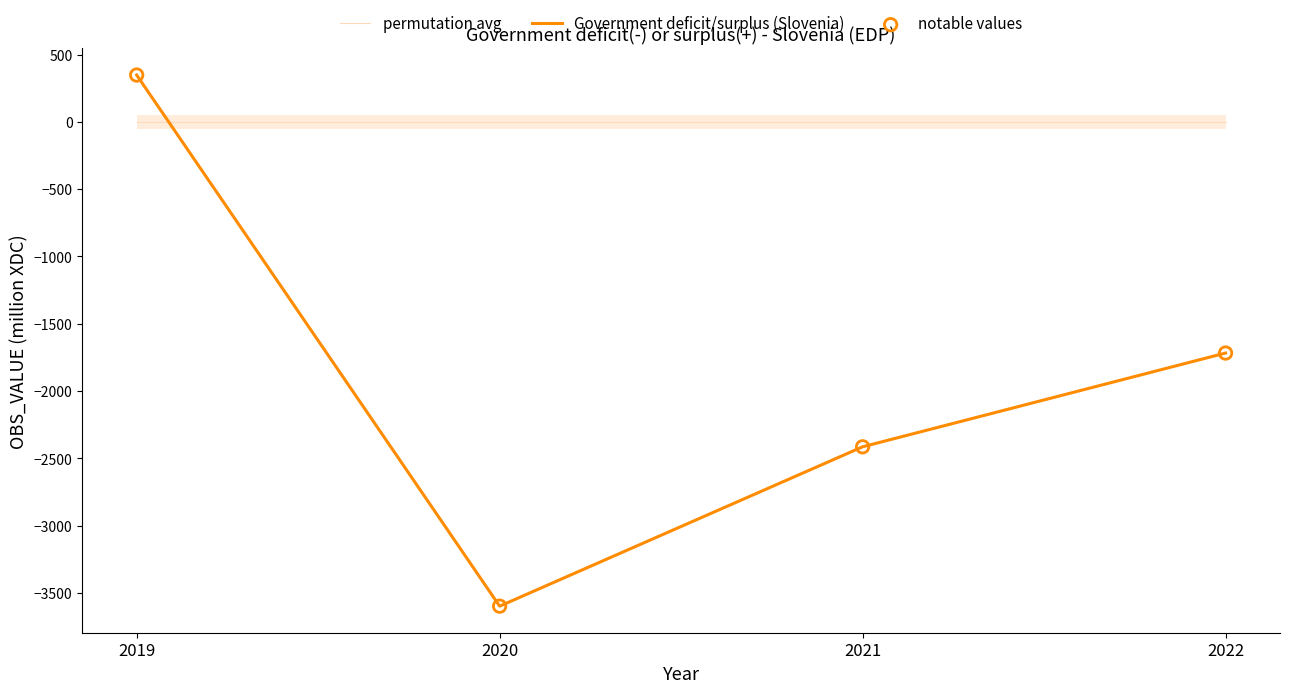

Is the value of permutation avg at 2020 greater than the value of notable values at 2022?

Yes